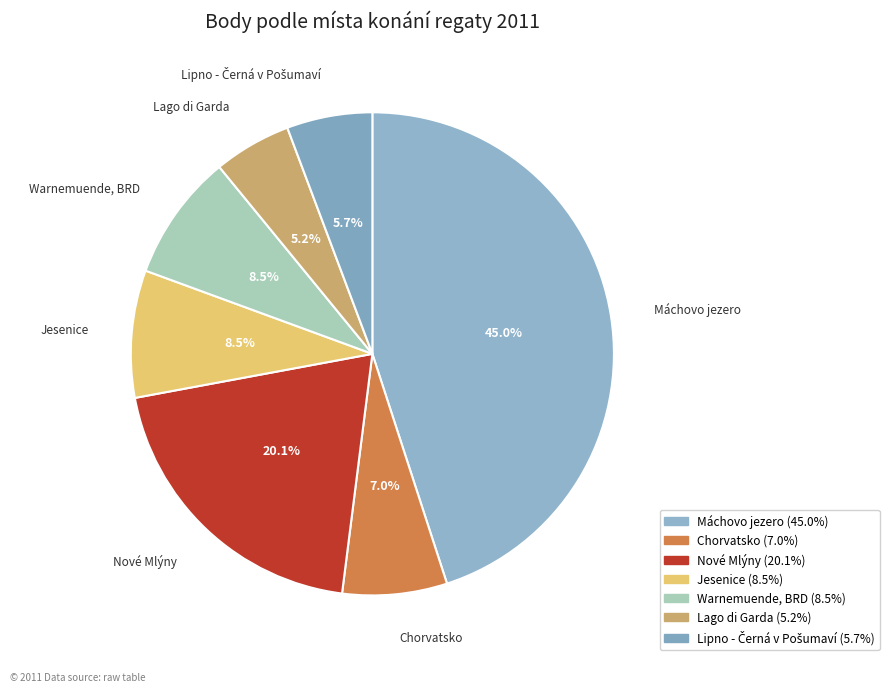

Combined, do Lago di Garda and Chorvatsko account for over 50%?

No